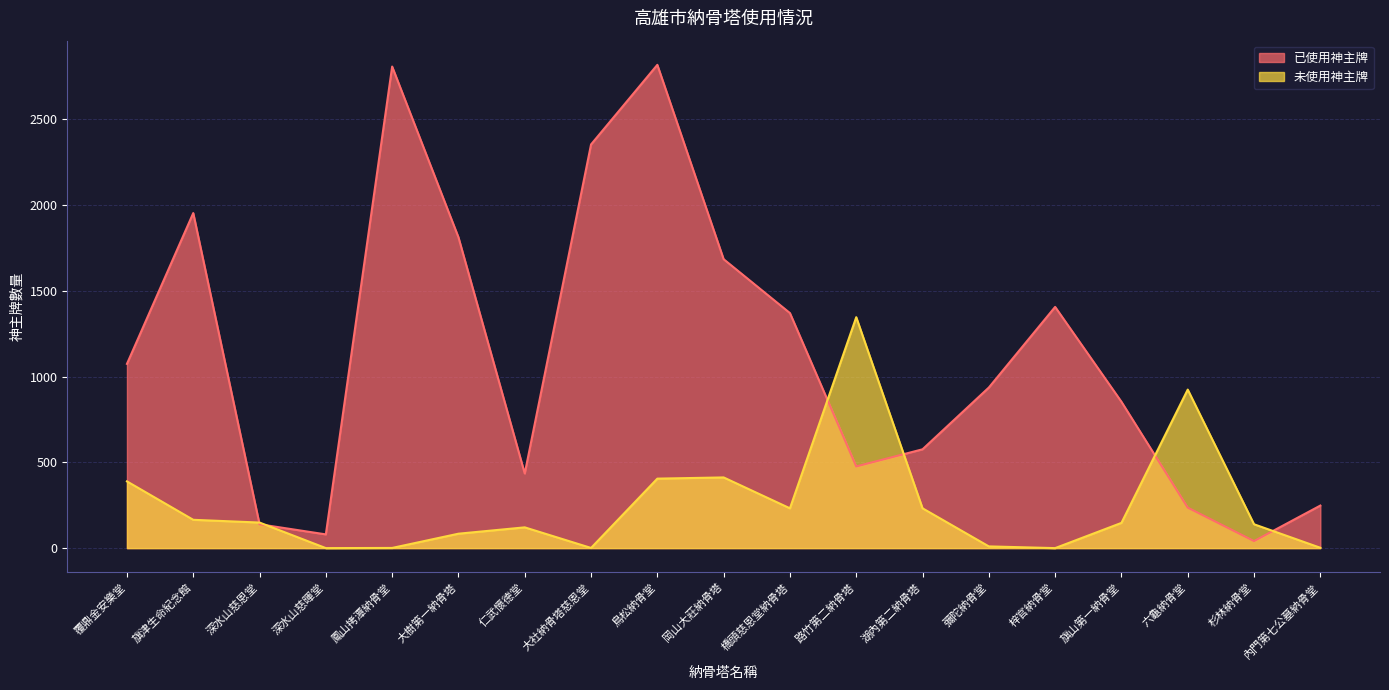

At which label is 已使用神主牌 closest to 1429?

梓官納骨堂